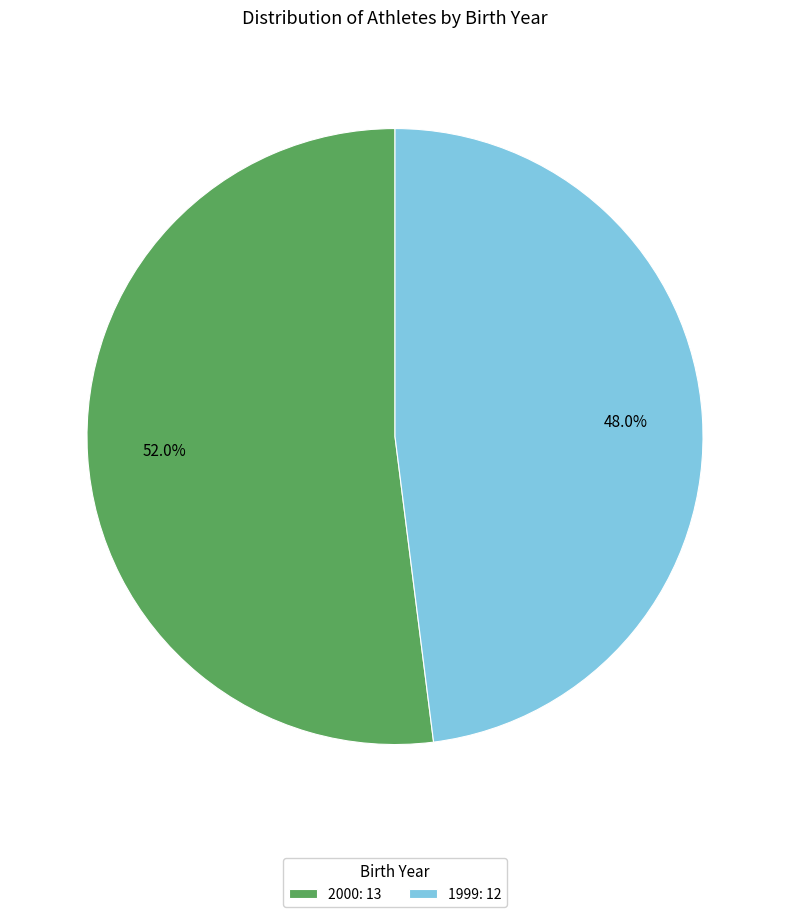

Which has a higher value, 2000 or 1999?

2000